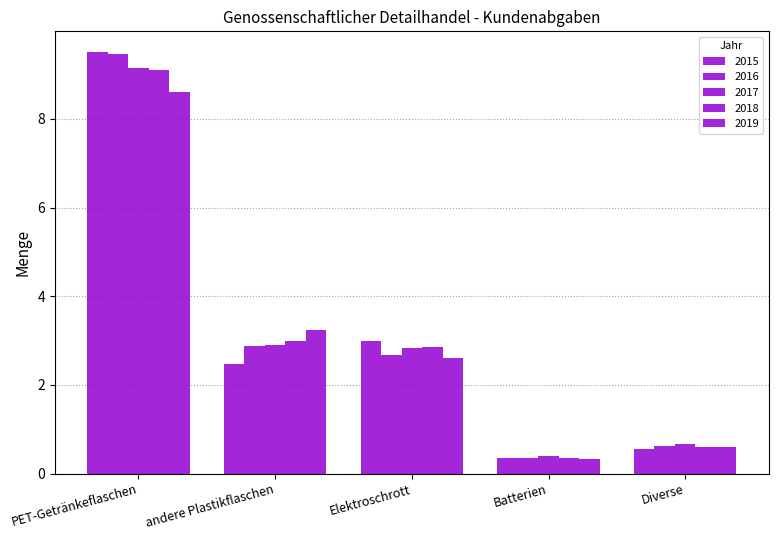

What is the label of the 3rd bar from the right?

Elektroschrott